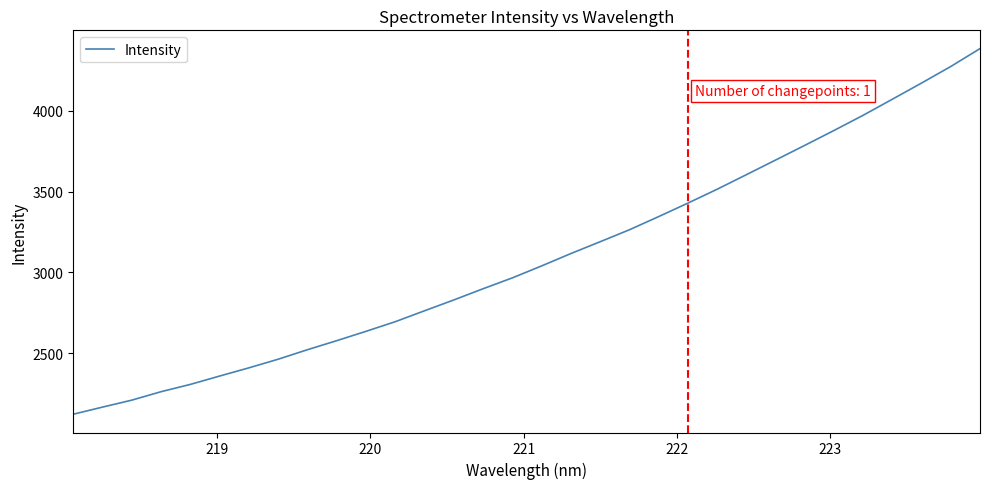

What is the difference between the maximum and minimum values?

2262.5